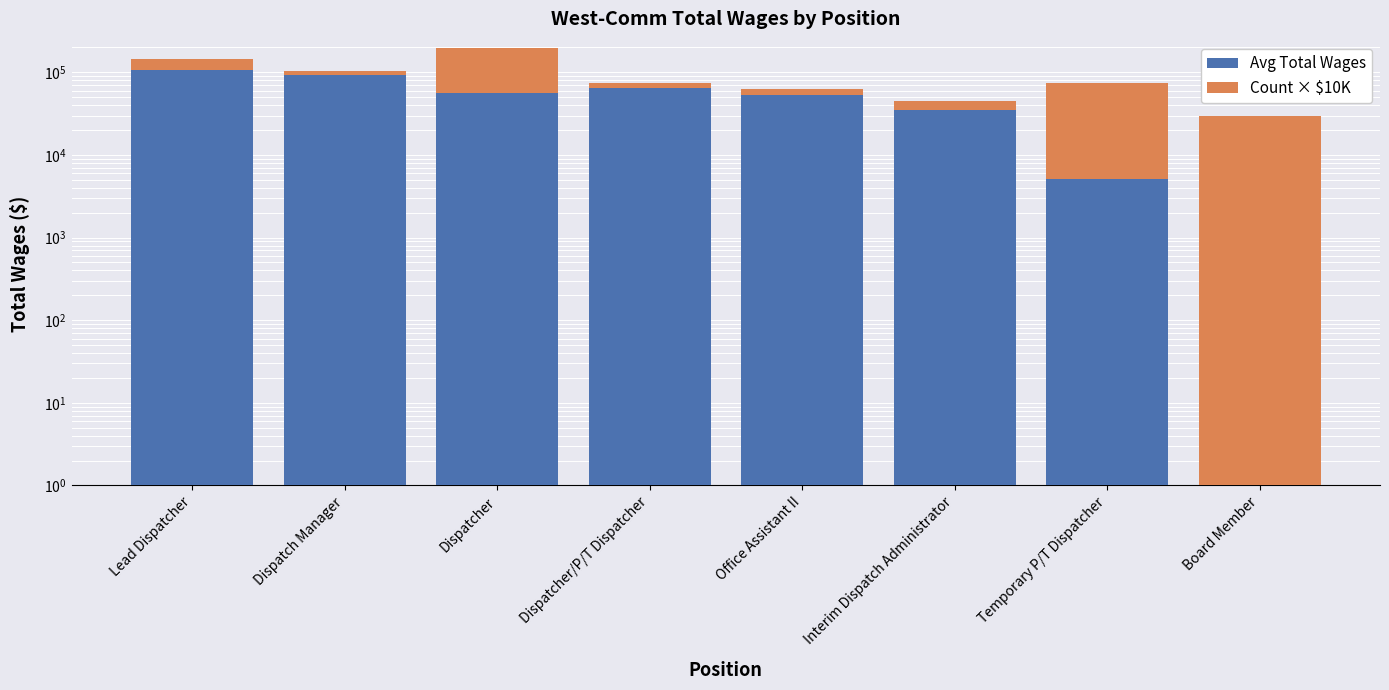

What is the difference between the maximum and minimum values in the Count × $10K series?

130000.0